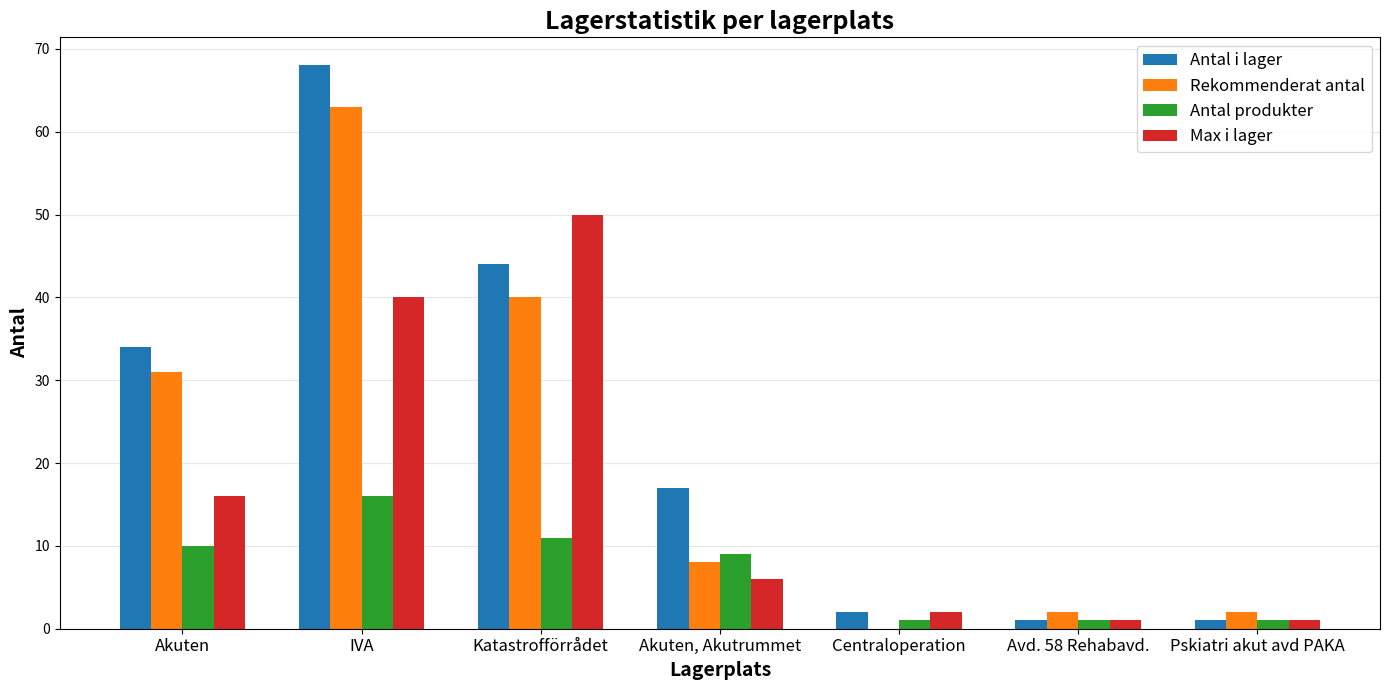

Which series has the largest total across all categories?

Antal i lager